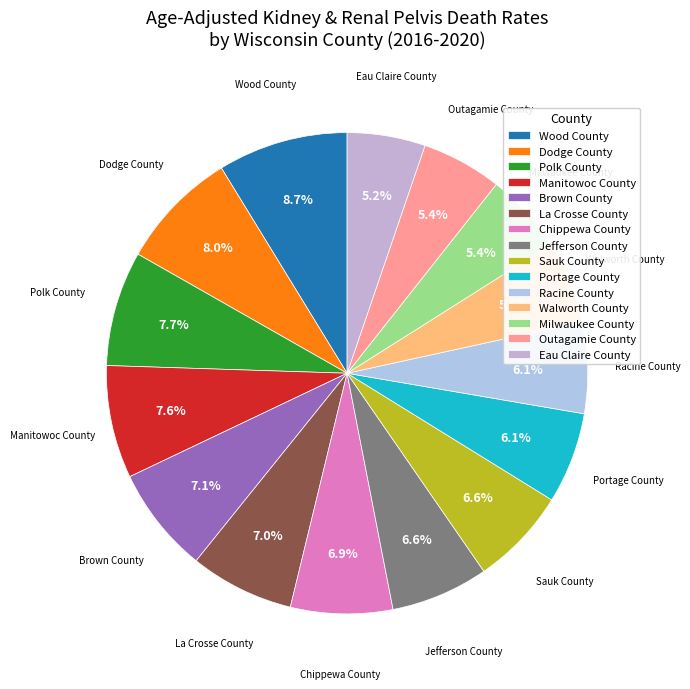

To the nearest percent, what is the combined percentage of Brown County and Jefferson County?

14%